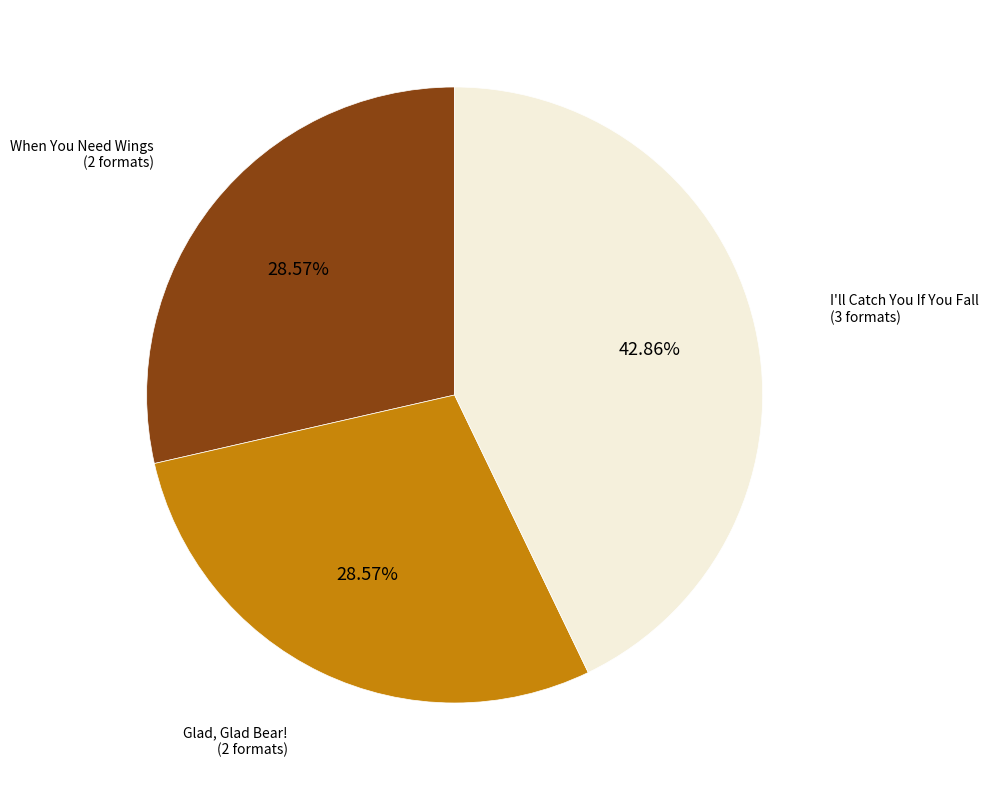

To the nearest percent, what is the difference between the largest and smallest slice percentages?

14%